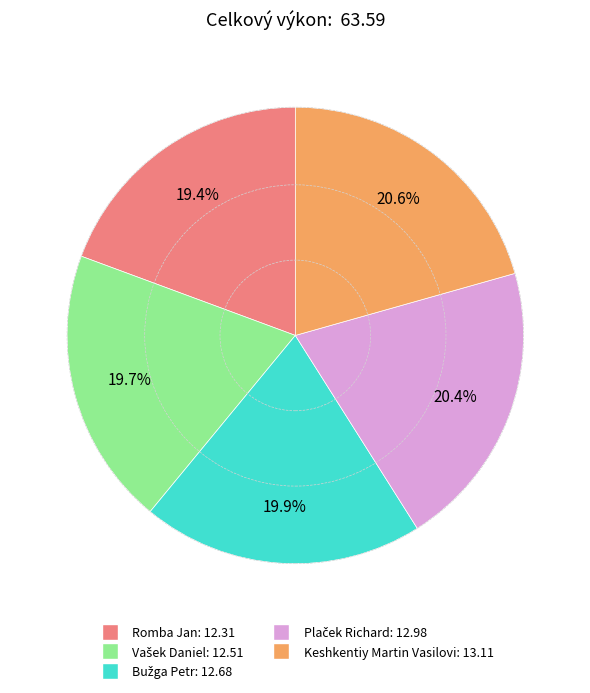

To the nearest percent, what is the average slice percentage?

20%